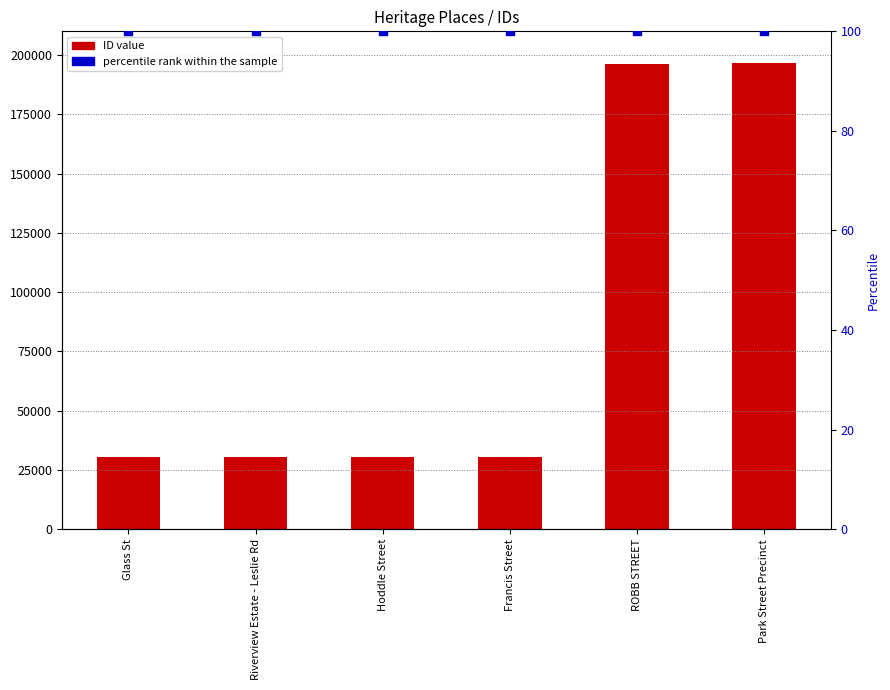

At how many categories does at least one series exceed 61673?

2